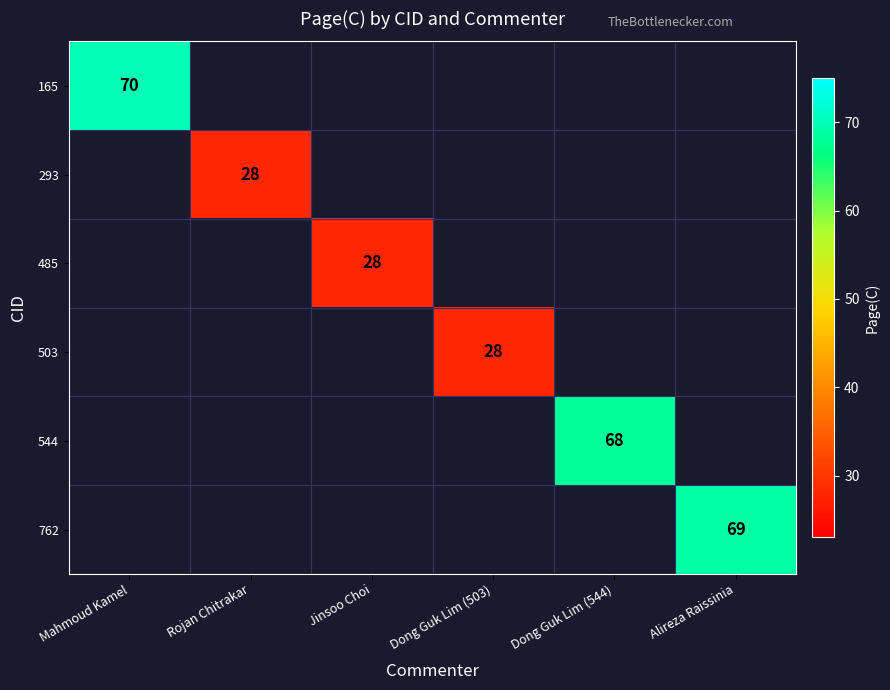

Count the number of categories in the chart.

6